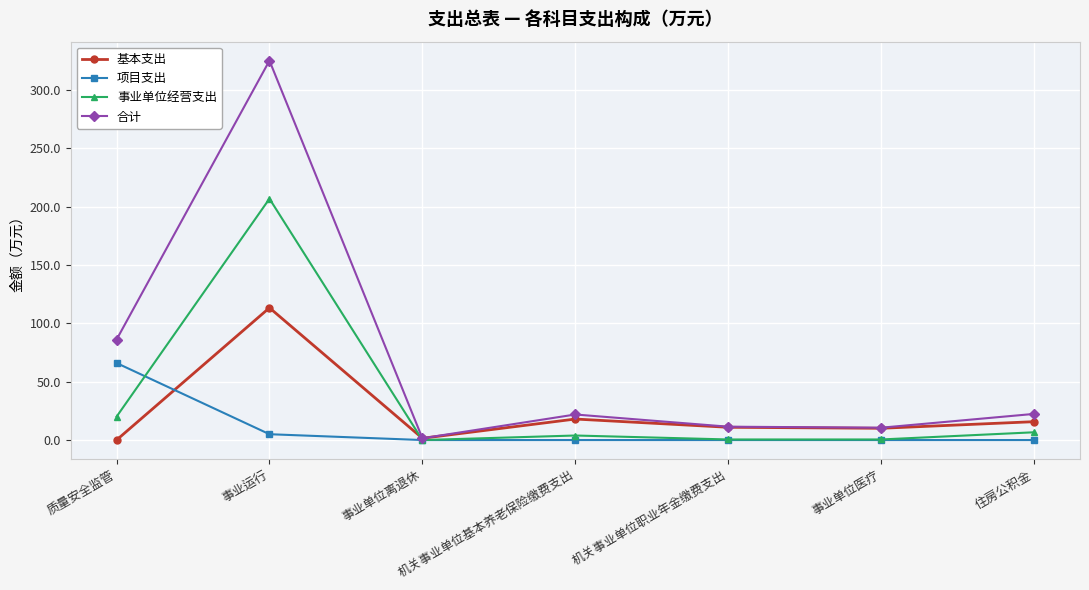

Which series changed the most between 事业运行 and 事业单位离退休?

合计